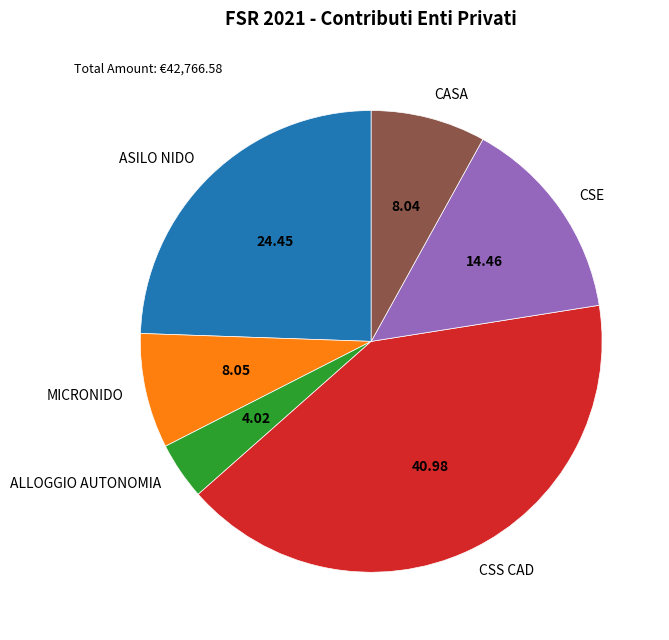

What is the largest slice in the pie chart?

CSS CAD